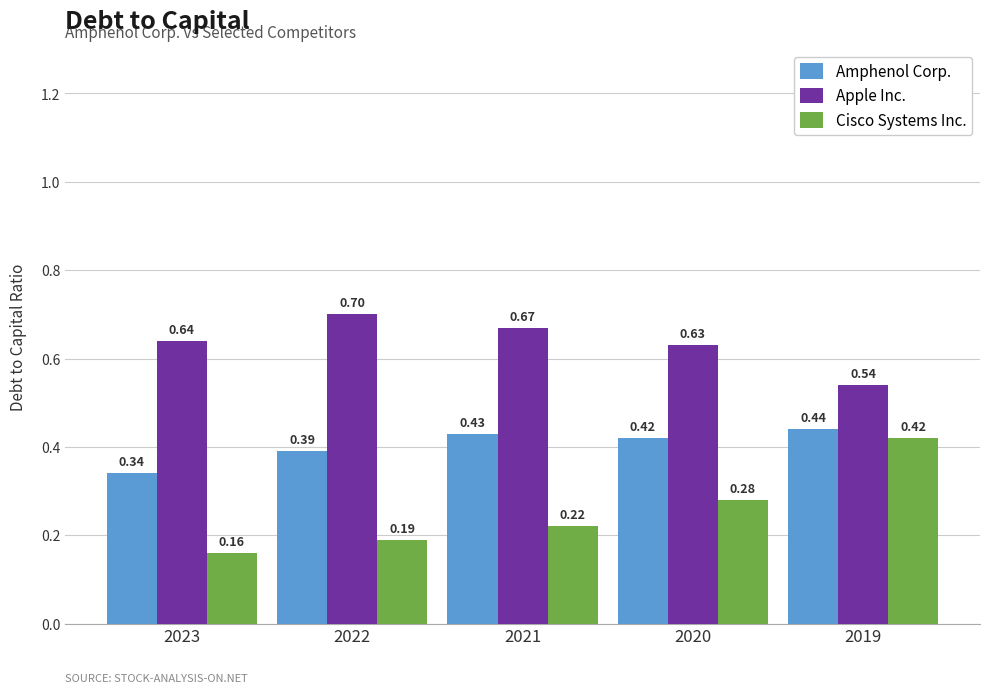

Count the number of data series in this chart.

3